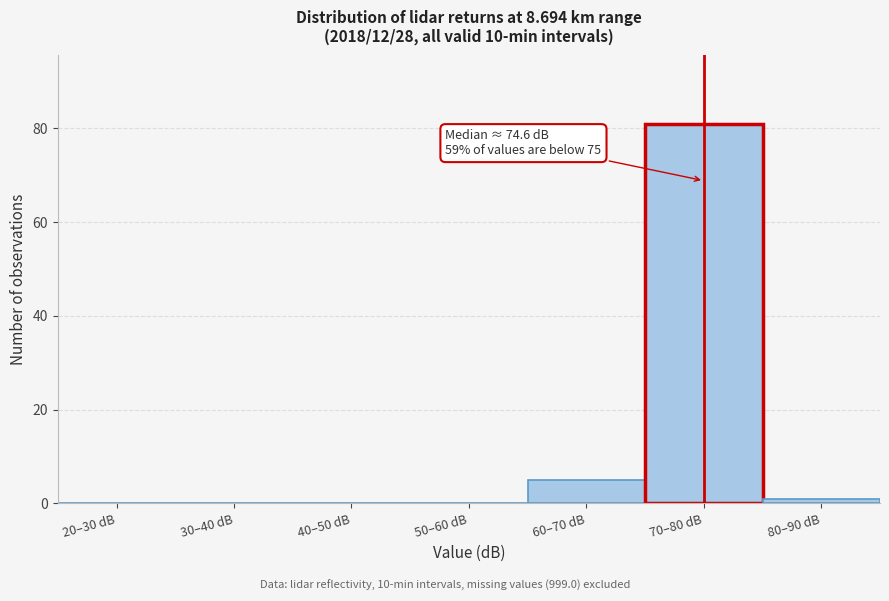

Reading left to right, what are all the values shown in this chart?

20–30 dB=0	30–40 dB=0	40–50 dB=0	50–60 dB=0	60–70 dB=5	70–80 dB=81	80–90 dB=1